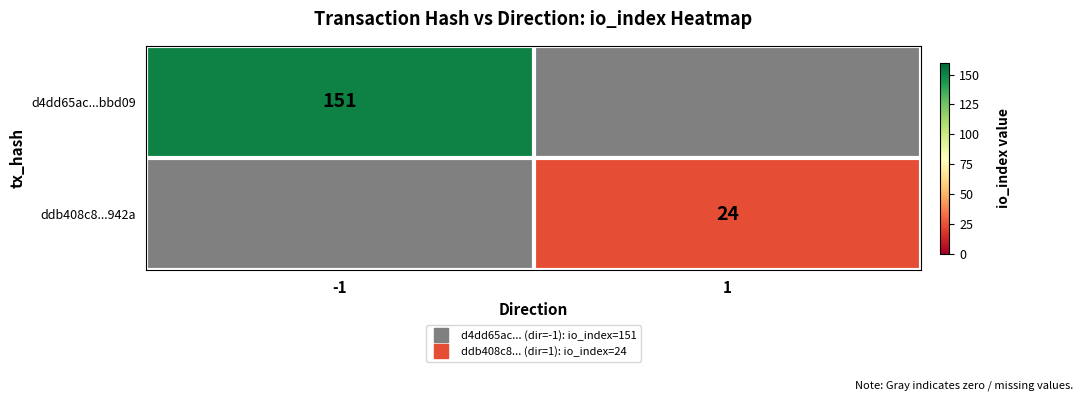

What is the difference between the maximum and minimum values in the d4dd65ac...bbd09 series?

151